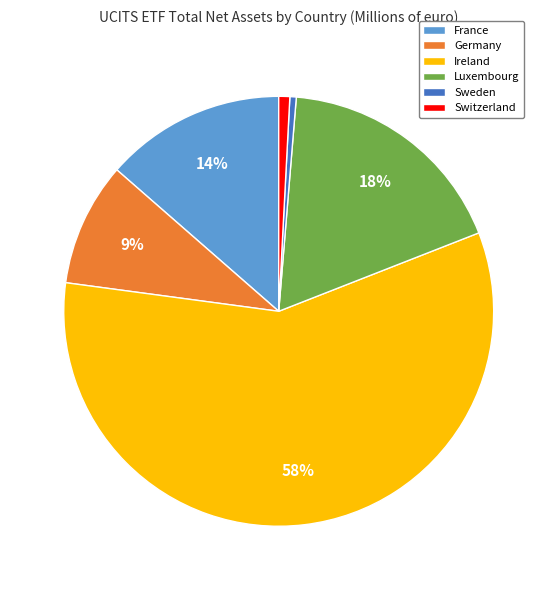

Combined, do France and Sweden account for over 50%?

No